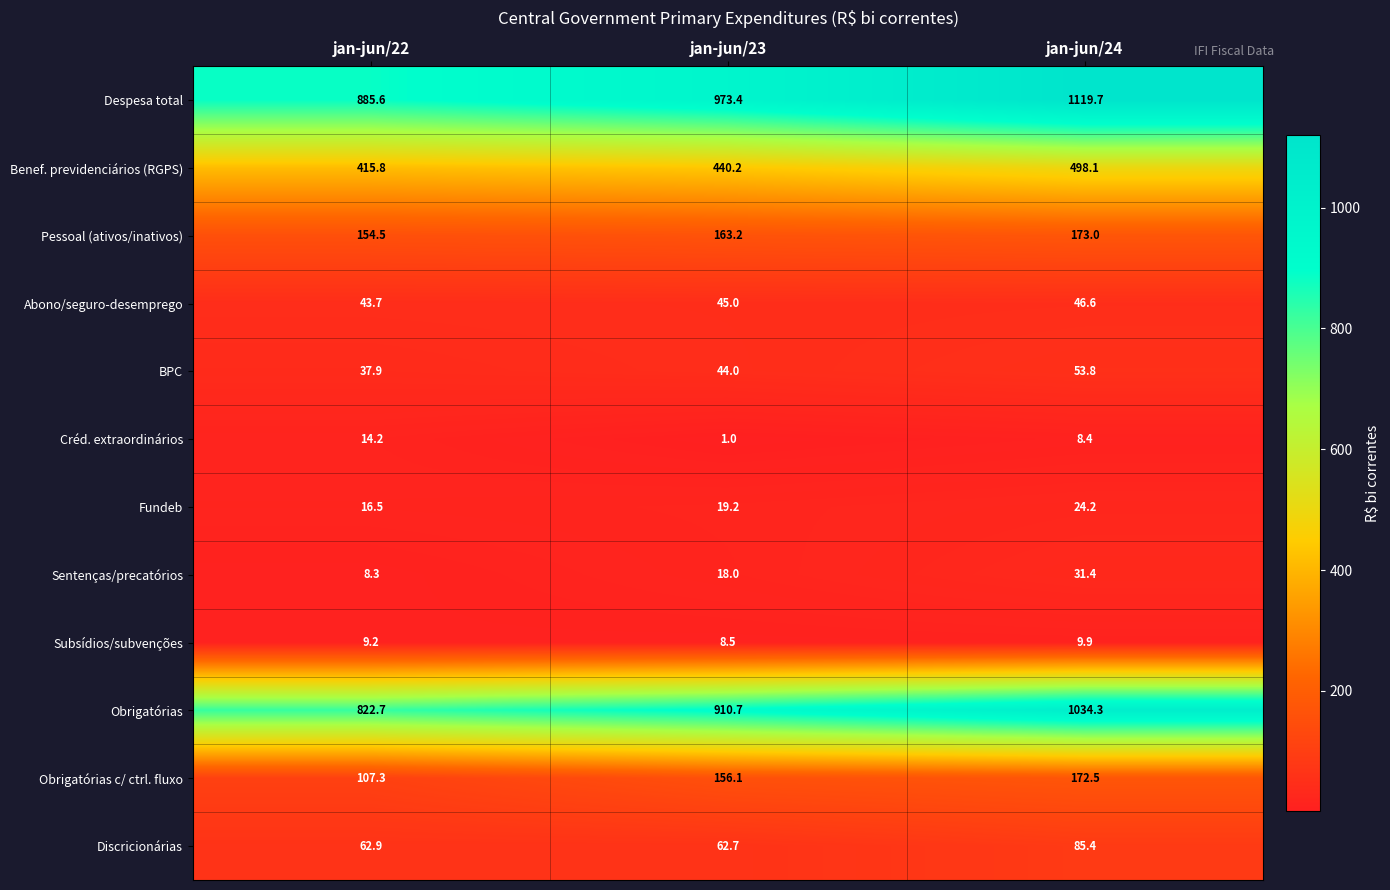

Which series has the largest range (max minus min)?

Despesa total